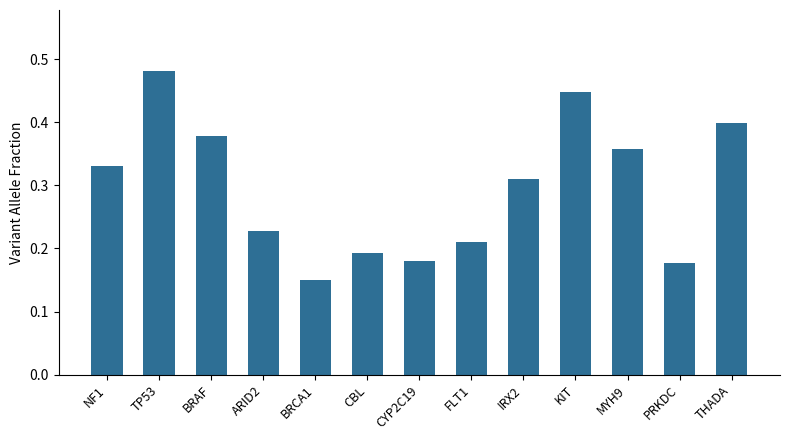

The chart shows a value of 0.1 at NF1. True or false?

False